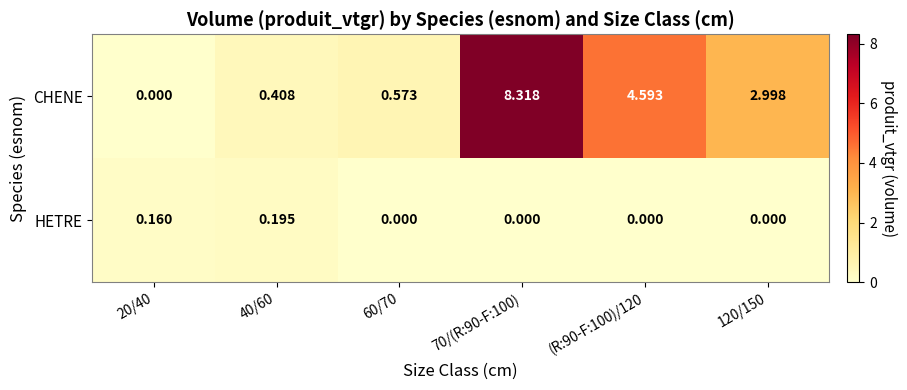

Which series changed the most between 60/70 and 120/150?

CHENE